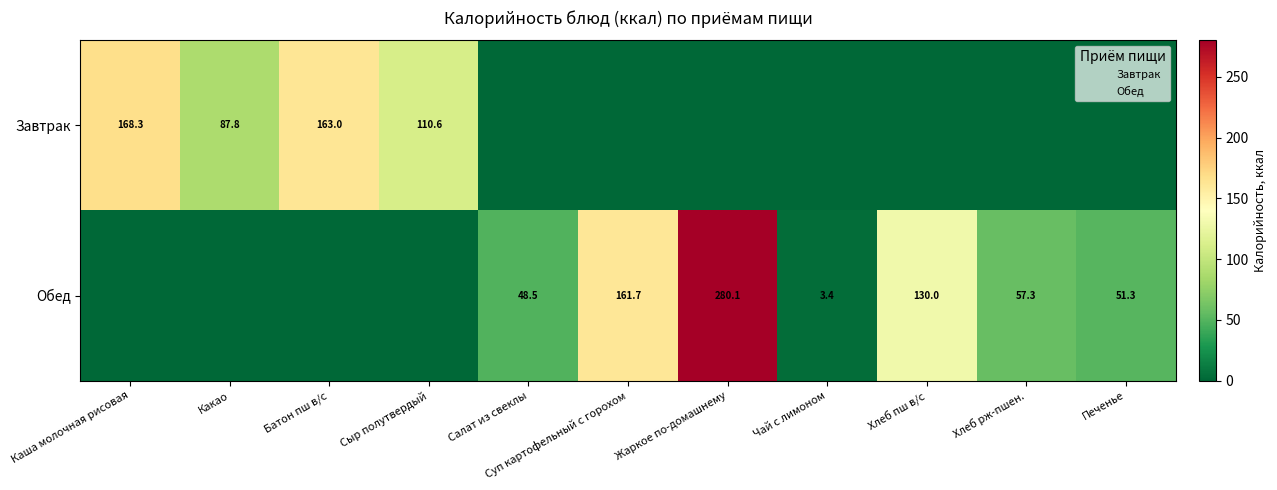

Is it true that Обед equals 280.1 at Жаркое по-домашнему?

True